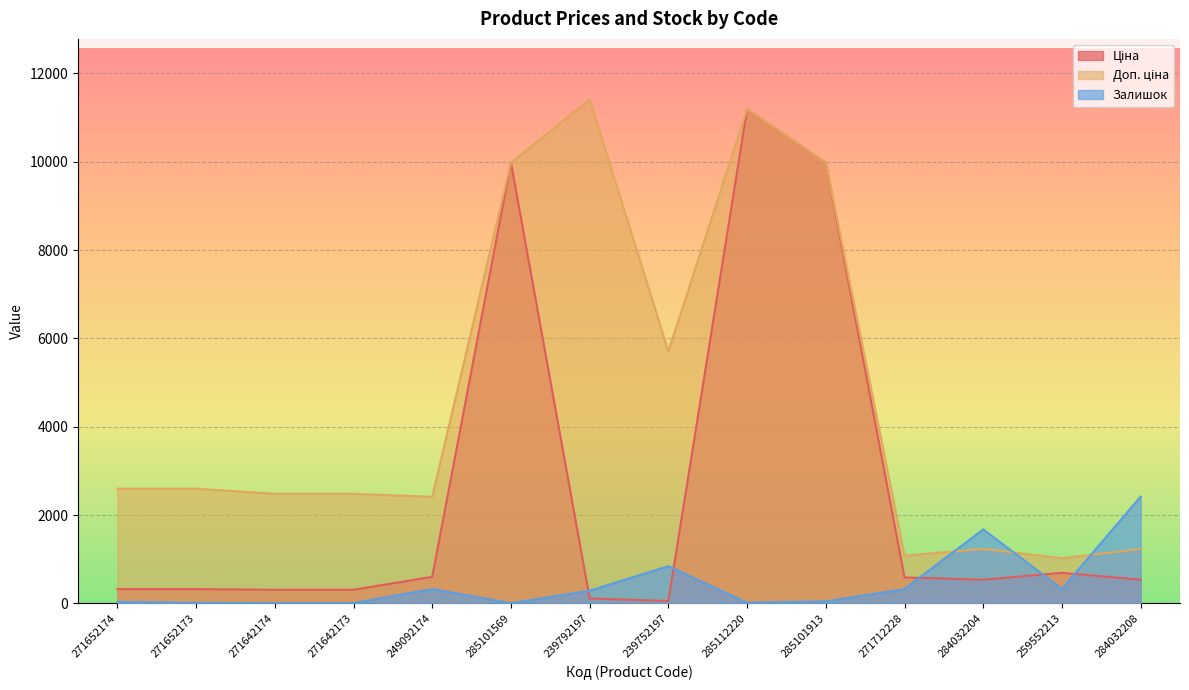

Does the chart display data point markers on the line(s)?

No